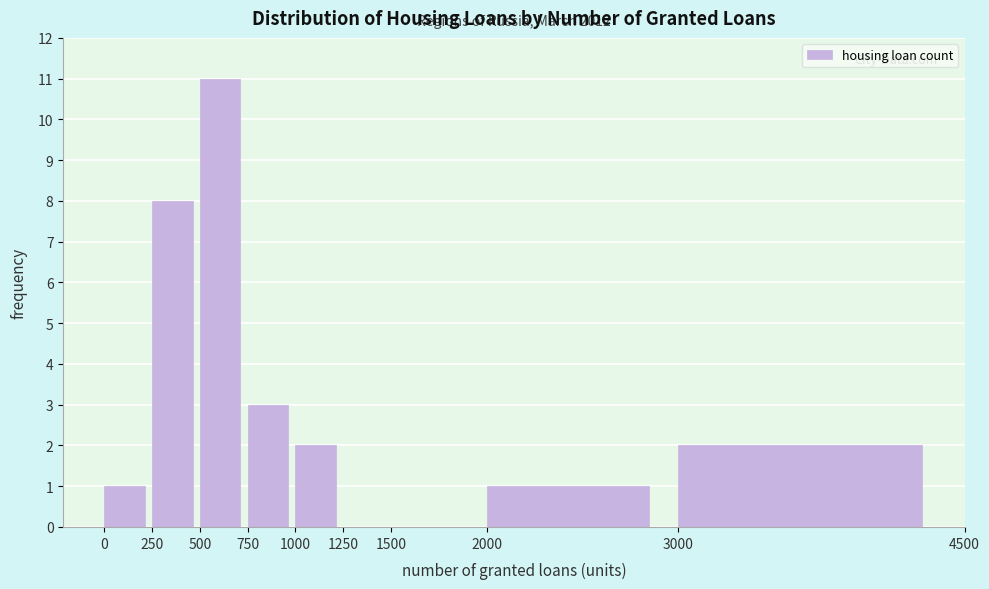

Over which range of the x-axis is the bar tallest?

500 to 750